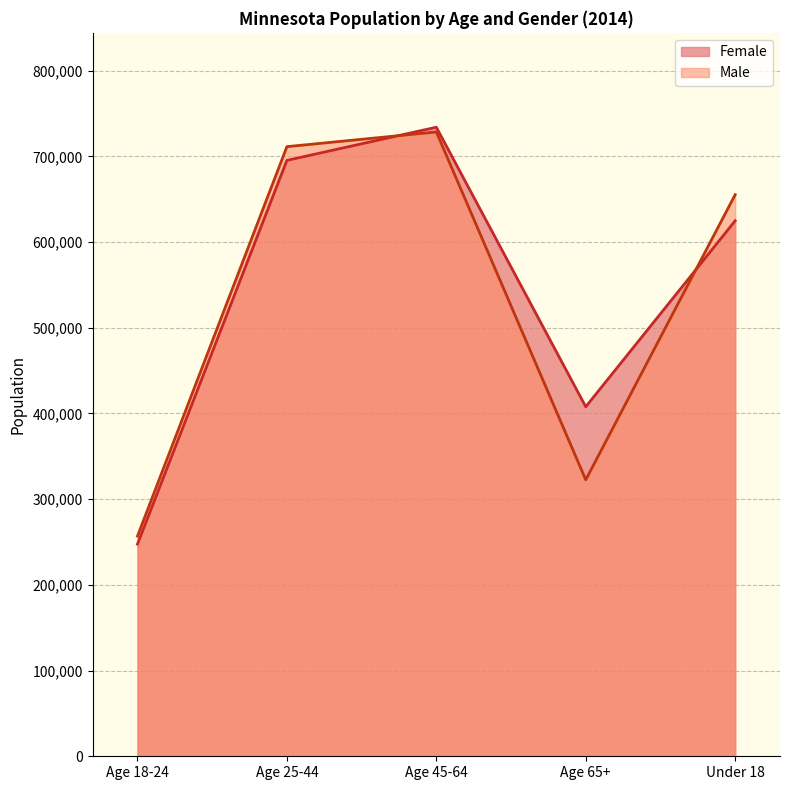

What is the value of the Male point at the 3rd from the left?

728405